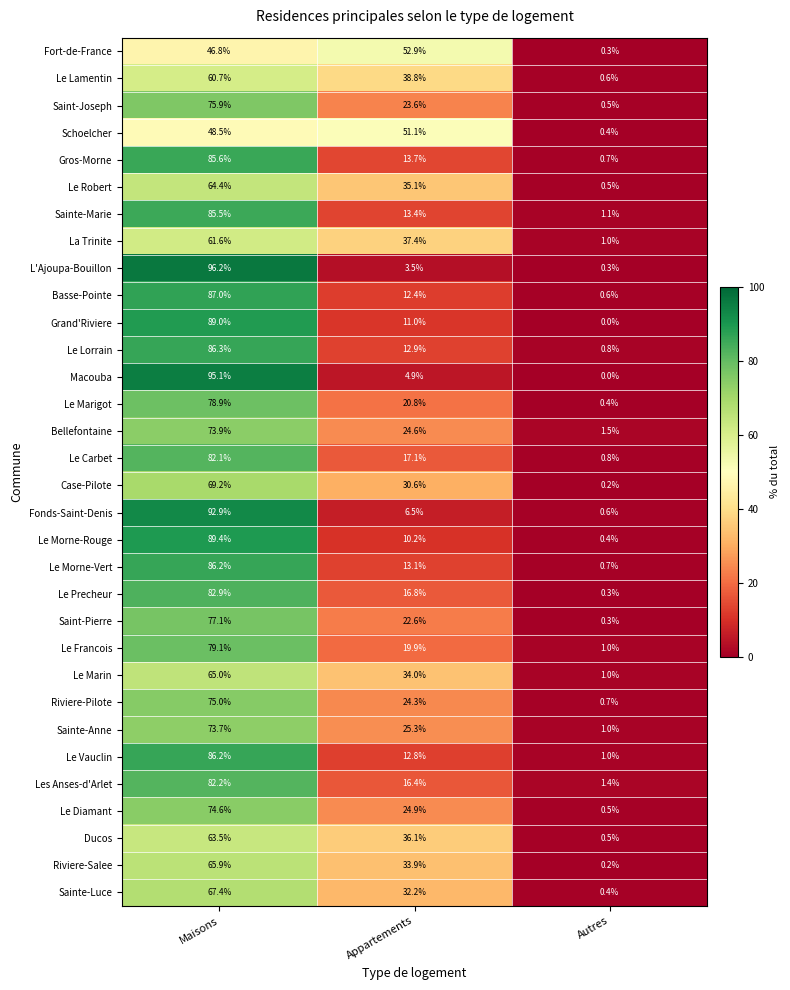

What is the total value across all series at Autres?

19.7